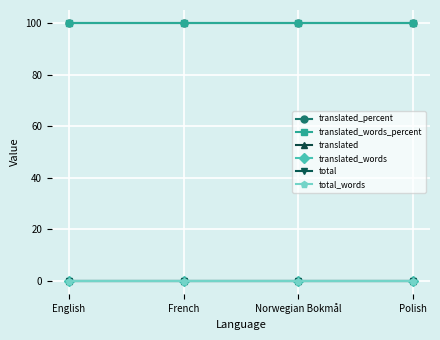

Is this an area chart (filled region under the line)?

No